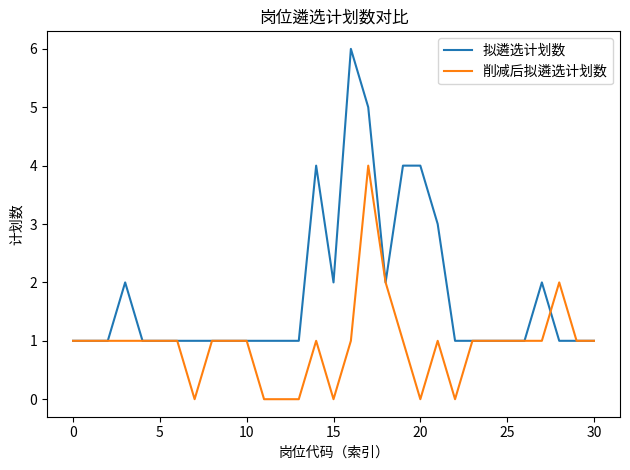

What is the highest value of the 拟遴选计划数 series?

6